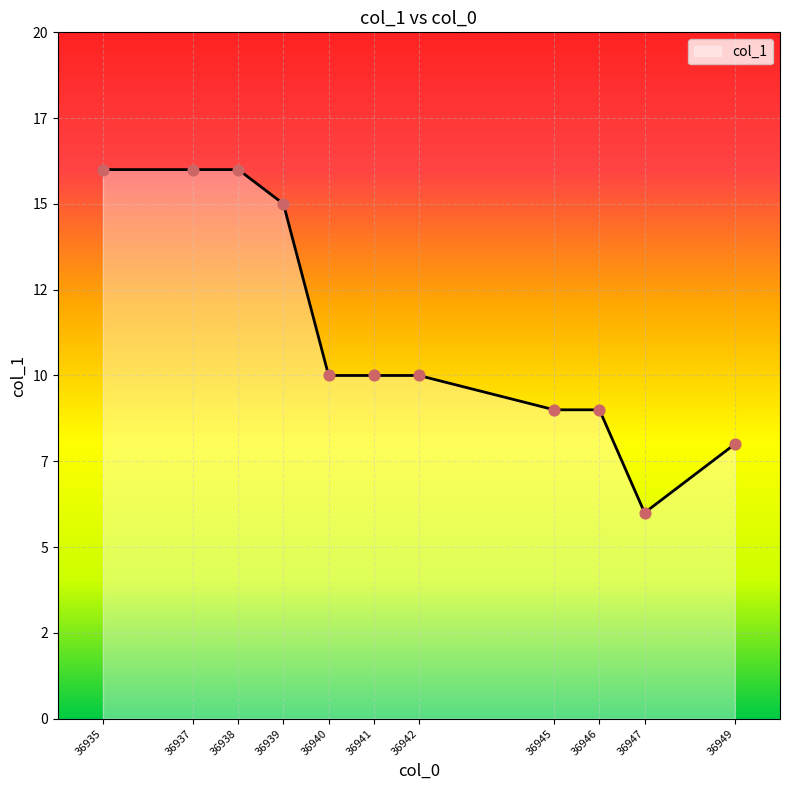

What is the ratio of the value at 36935 to the value at 36946?

1.8